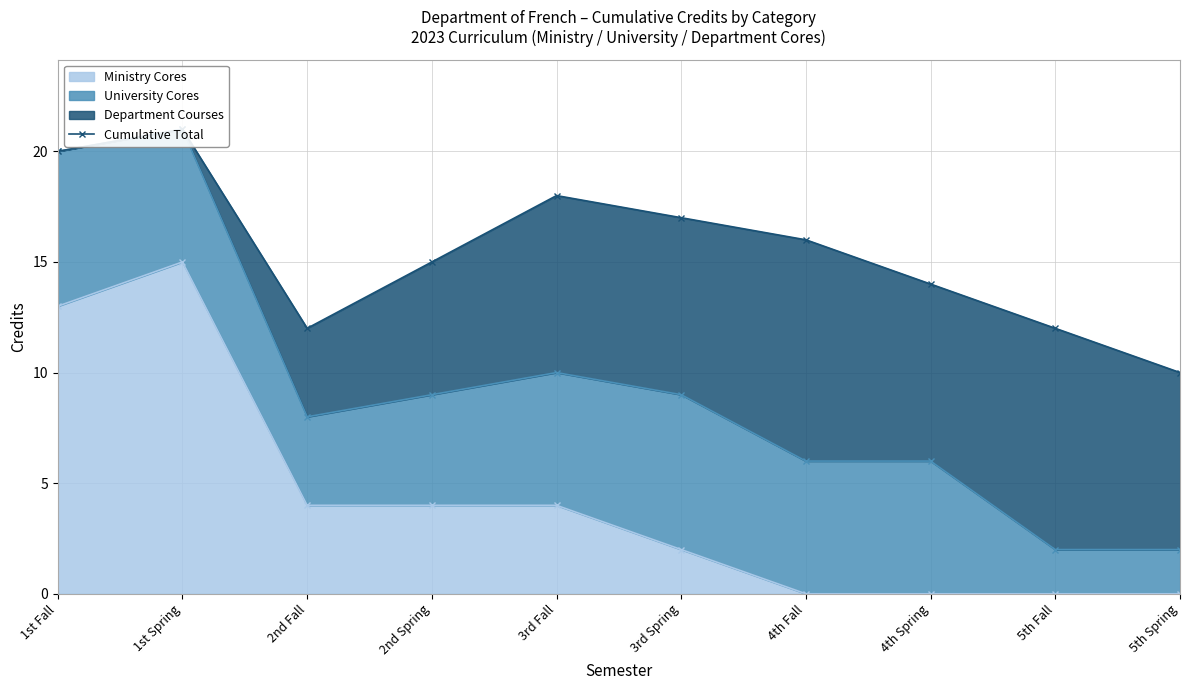

At which label does the data first exceed 16?

1st Fall